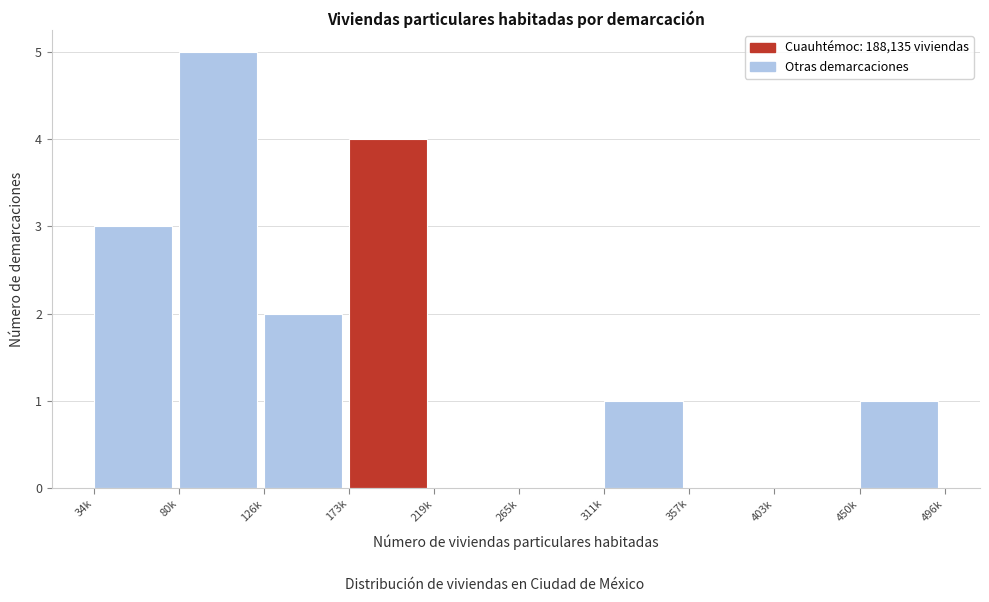

Reading left to right, transcribe all the data shown in this chart.

34k=3	80k=5	126k=2	173k=4	219k=0	265k=0	311k=1	357k=0	403k=0	450k=1